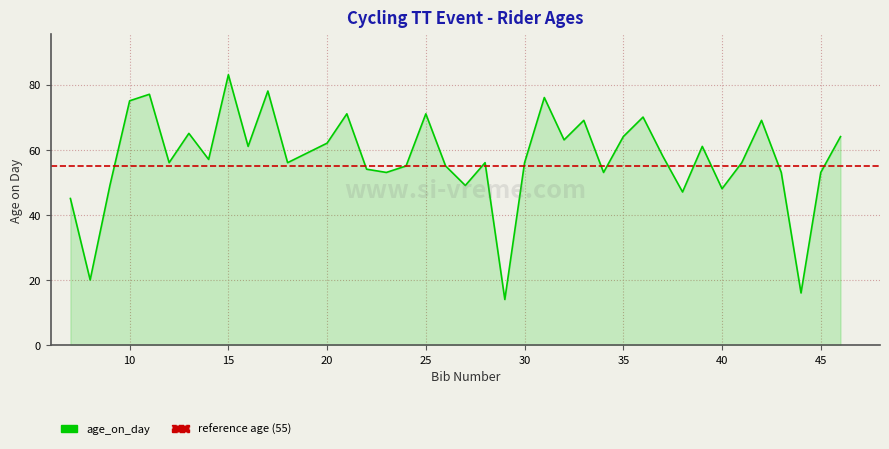

What is the greatest value displayed?

83